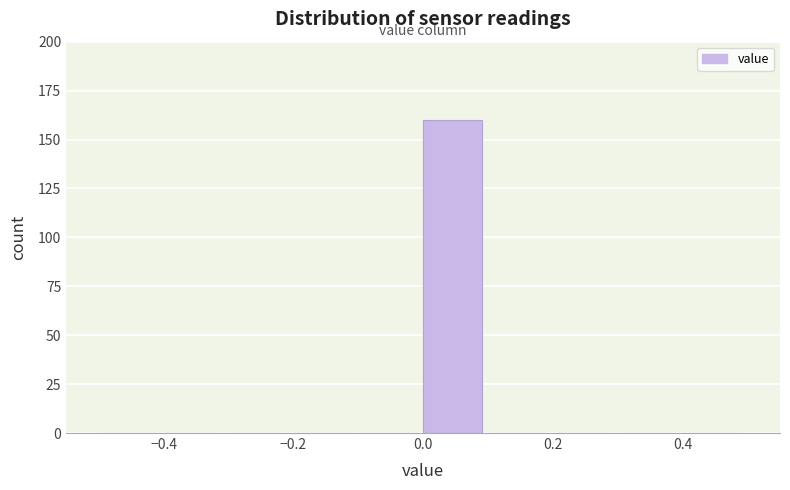

Reading left to right, transcribe this chart: for each bar, give the range it covers on the x-axis and its height. The values are not printed on the chart, so give them approximately, as read against the axis.

-0.5 to -0.4: 0
-0.4 to -0.3: 0
-0.3 to -0.2: 0
-0.2 to -0.1: 0
-0.1 to 0.0: 0
0.0 to 0.1: 160
0.1 to 0.2: 0
0.2 to 0.3: 0
0.3 to 0.4: 0
0.4 to 0.5: 0